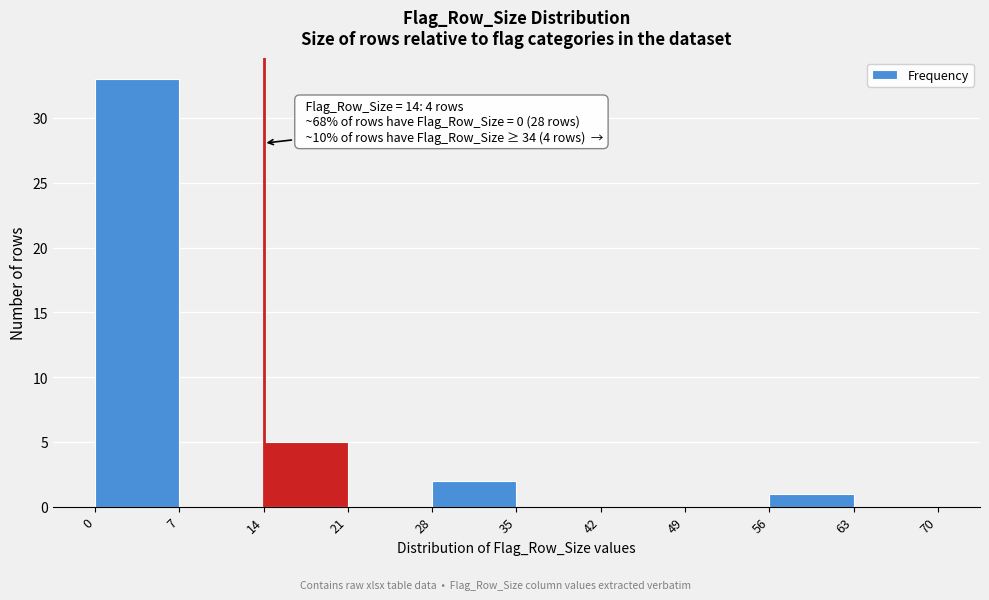

Over which range of the x-axis is the bar tallest?

0 to 7